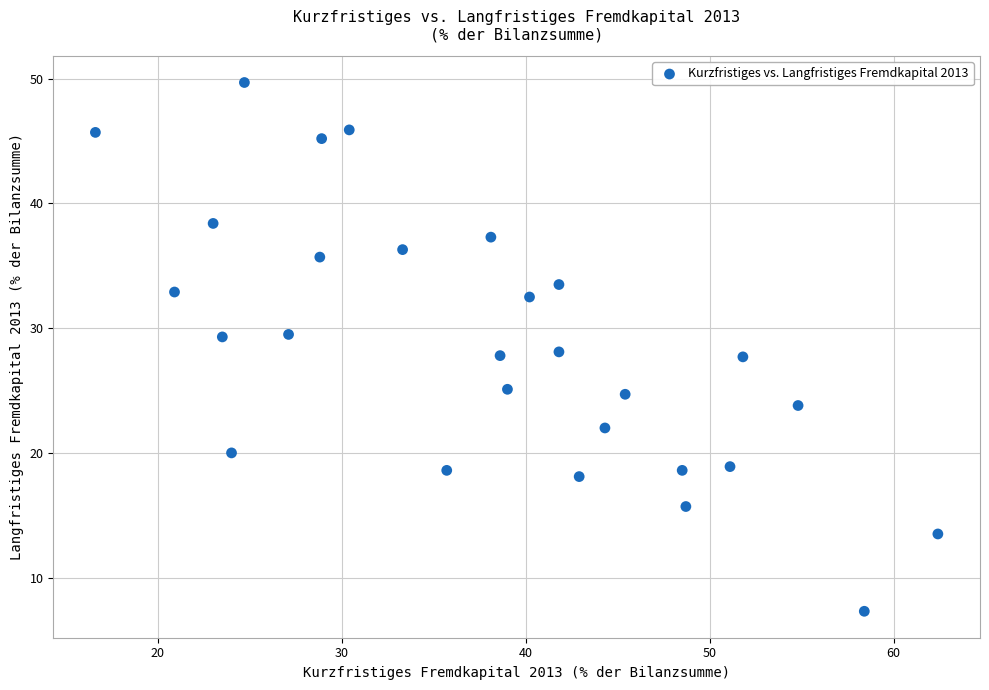

What is the range of Y values (max minus min)?

42.4